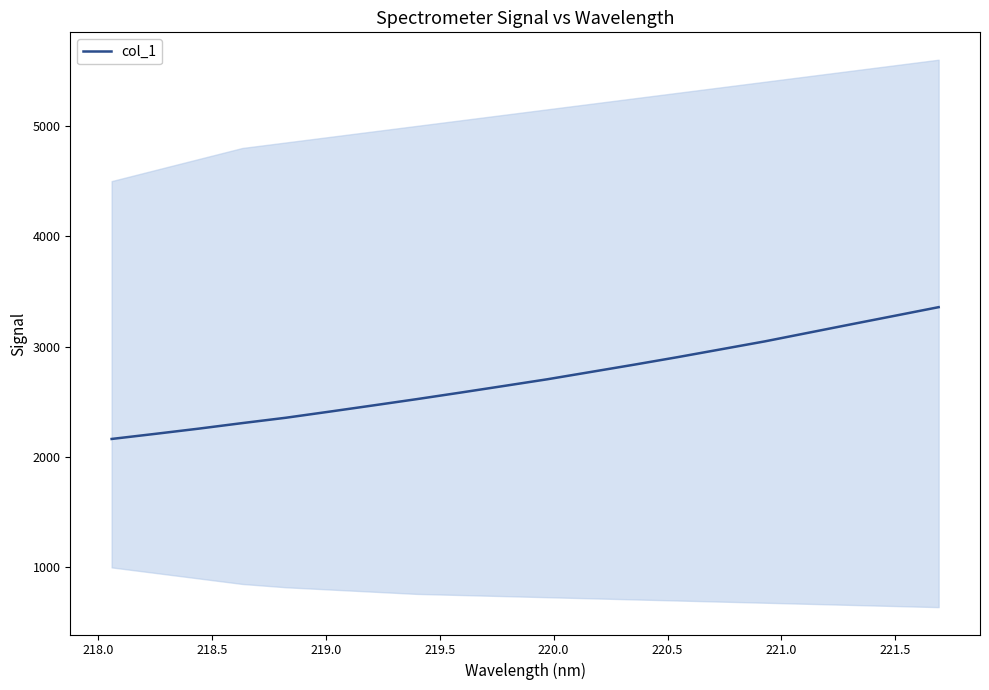

Reading left to right, transcribe all the data shown in this chart.

2163.7	2209.9	2257.2	2307.4	2355.9	2411.1	2467.2	2524.2	2583.1	2643.4	2704.2	2770.4	2836.7	2905.0	2976.2	3047.6	3125.6	3203.4	3280.5	3357.9